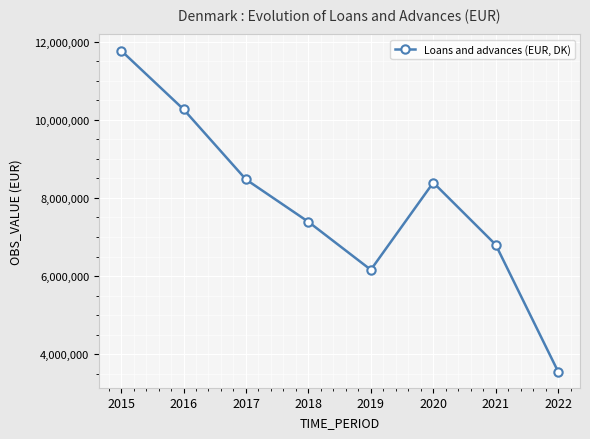

What is the change in value from 2016 to 2018?

-2882121